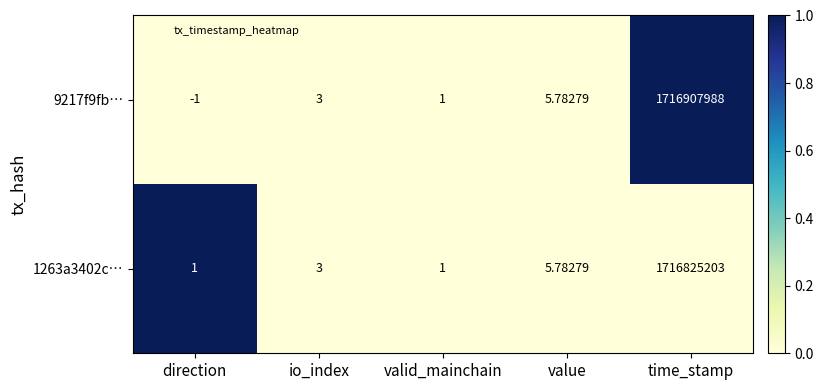

Which series has the widest spread of values?

9217f9fb…